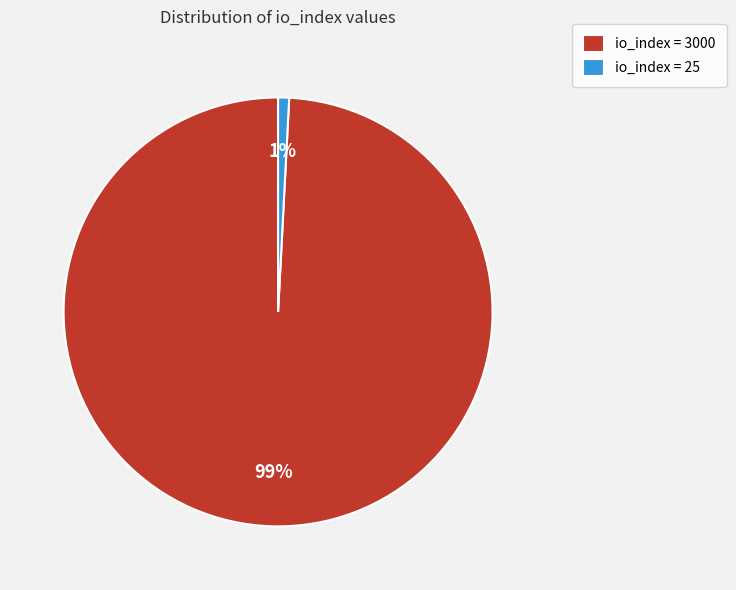

Is the sum of io_index = 25 and io_index = 3000 greater than half?

Yes